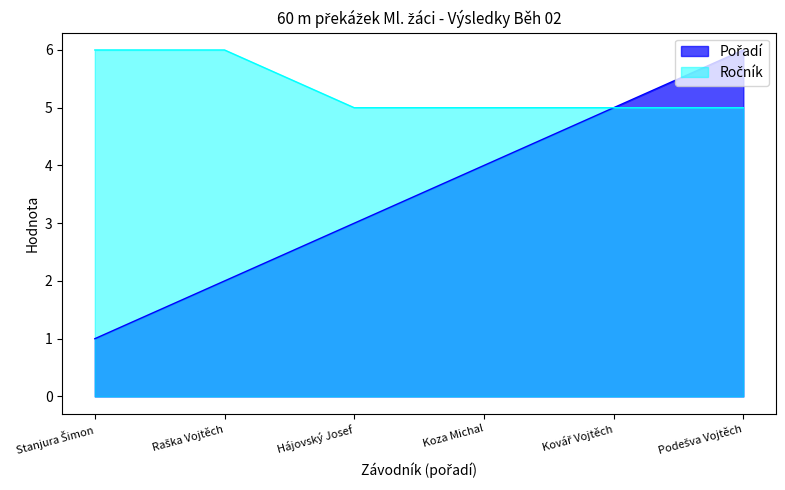

How many data points in Ročník are above 5?

2